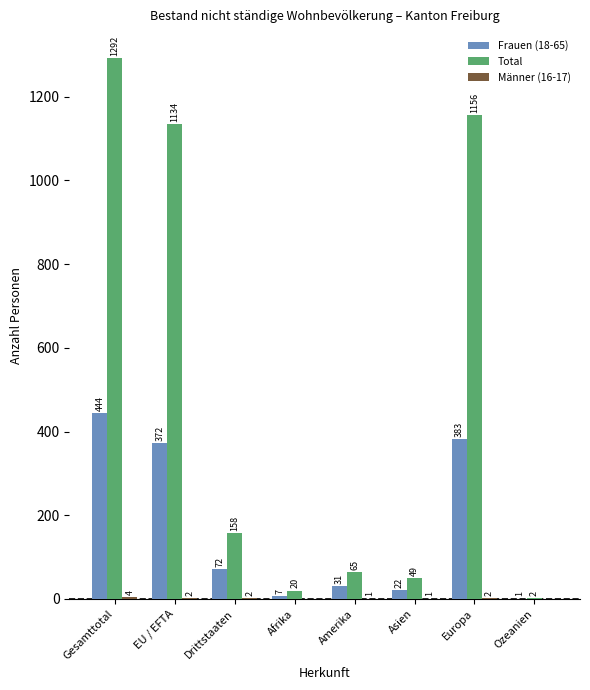

Is it true that Frauen (18-65) equals 22 at Asien?

True